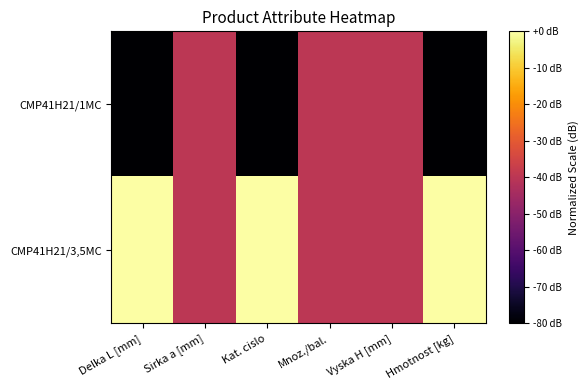

At which category is the sum across all series the highest?

Delka L [mm]